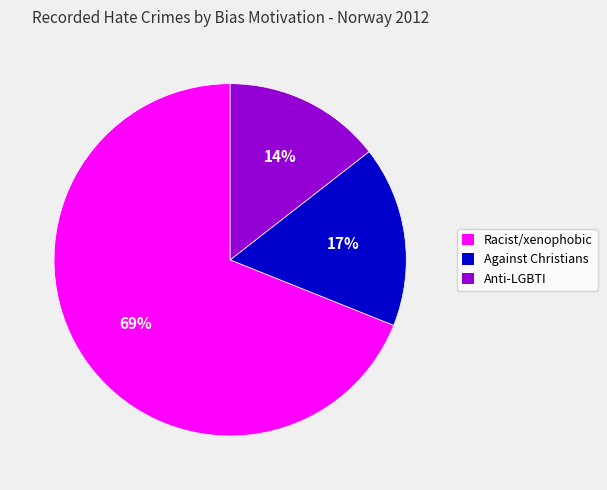

Which category has the smallest portion of the pie?

Anti-LGBTI